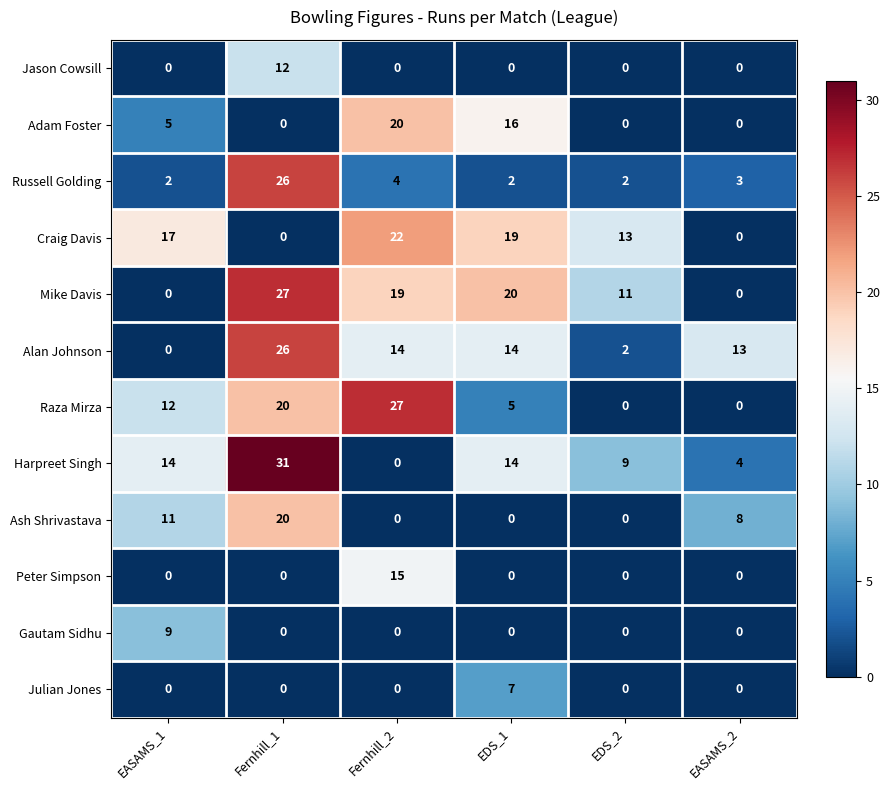

True or false: Harpreet Singh has a value of 9 at EDS_2.

True